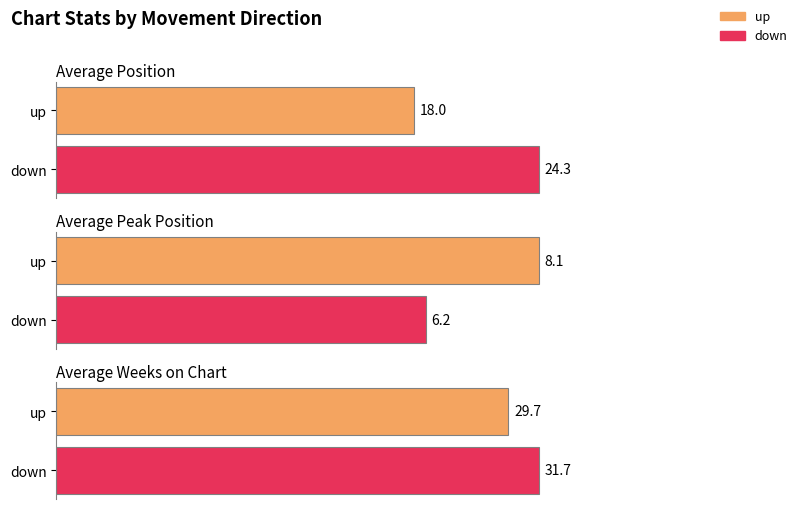

What is the label of the 1st bar from the right?

up